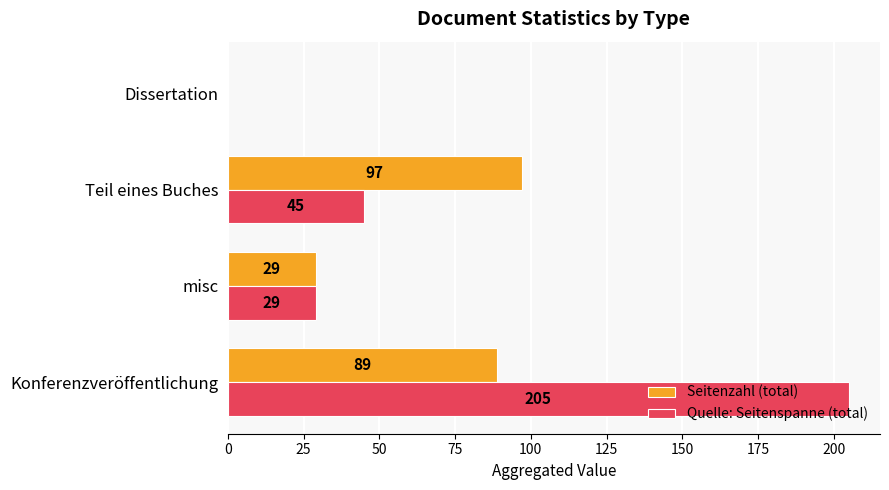

What is the greatest value displayed?

205